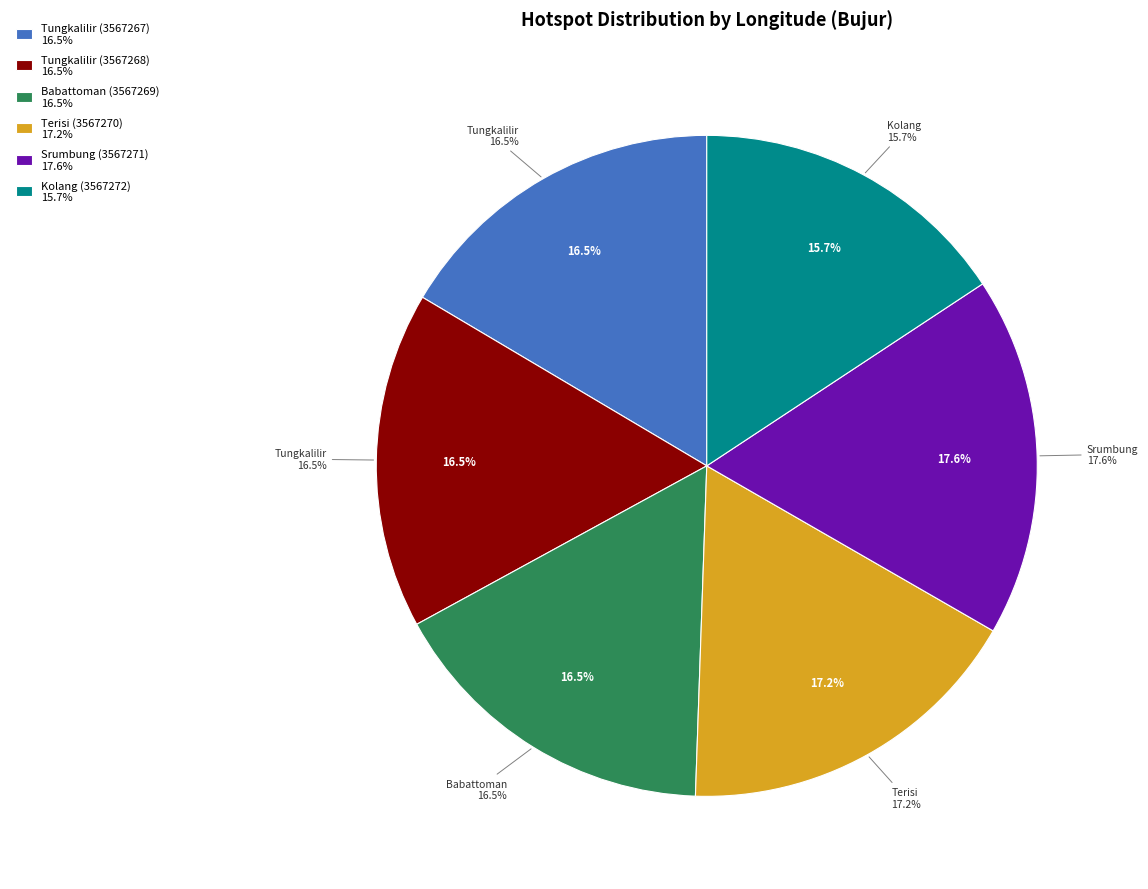

Rank the categories by value from highest to lowest.

Srumbung (3567271), Terisi (3567270), Babattoman (3567269), Tungkalilir (3567267), Tungkalilir (3567268), Kolang (3567272)